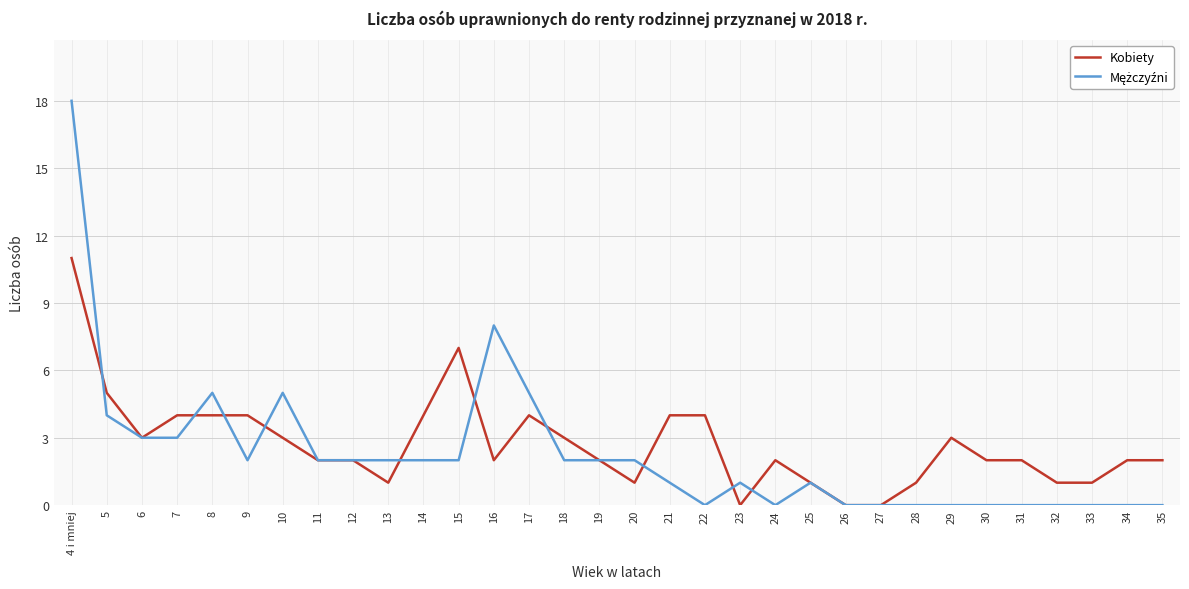

How many lines are shown in the chart?

2